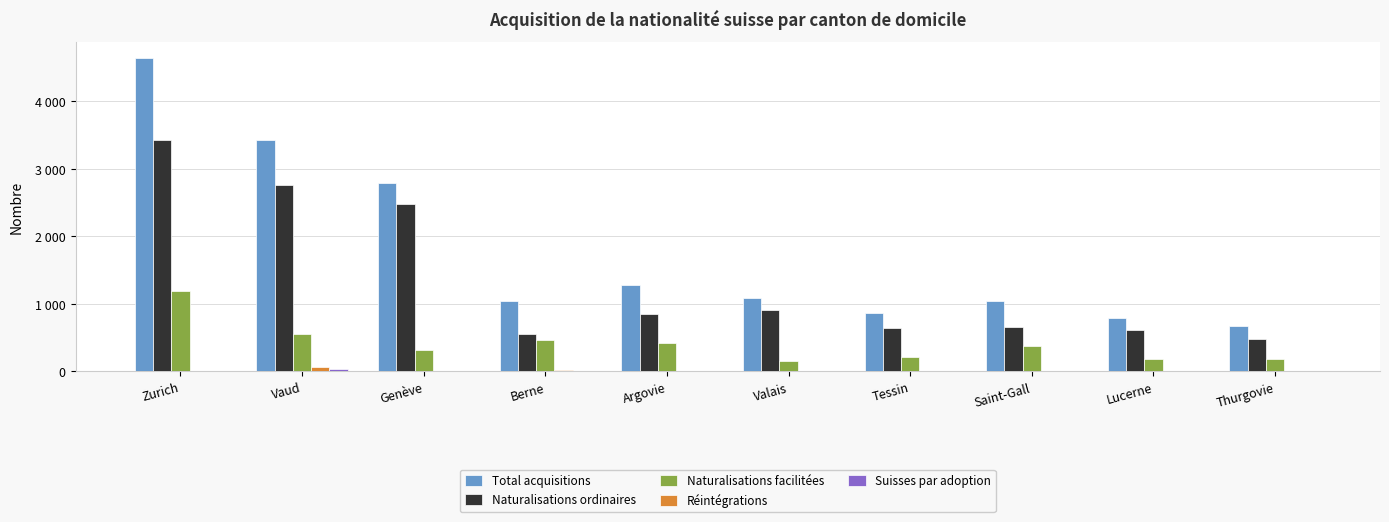

Does the chart contain stacked bars?

No